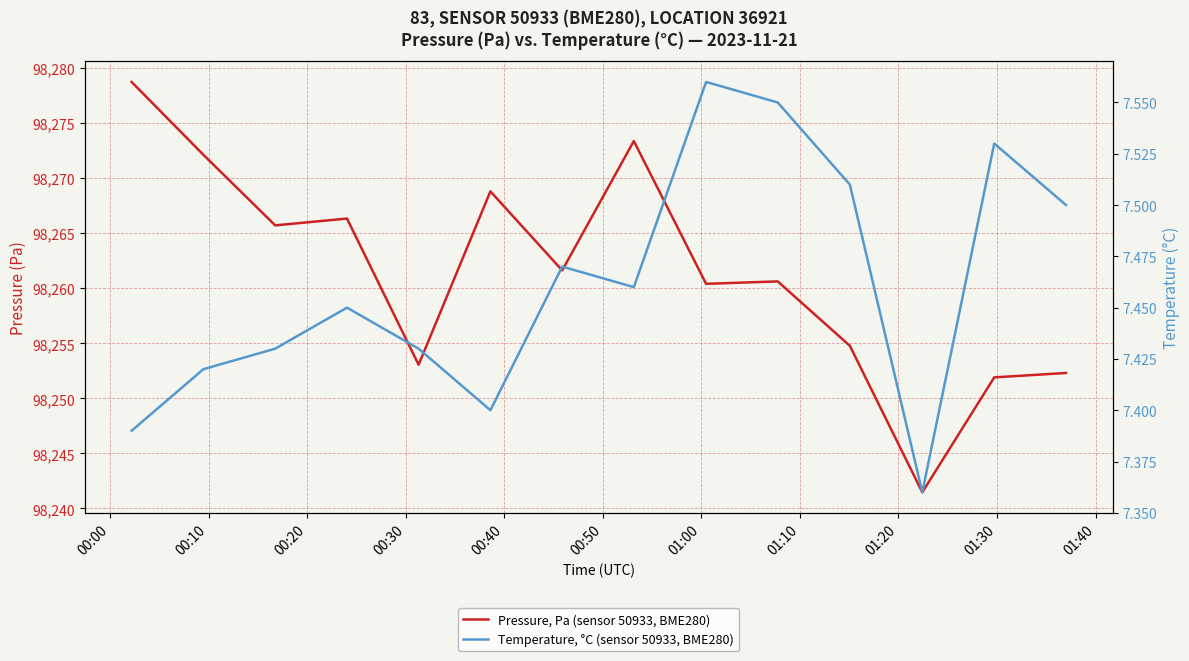

Between 01:20 and 01:30, which series saw the biggest shift?

Pressure, Pa (sensor 50933, BME280)